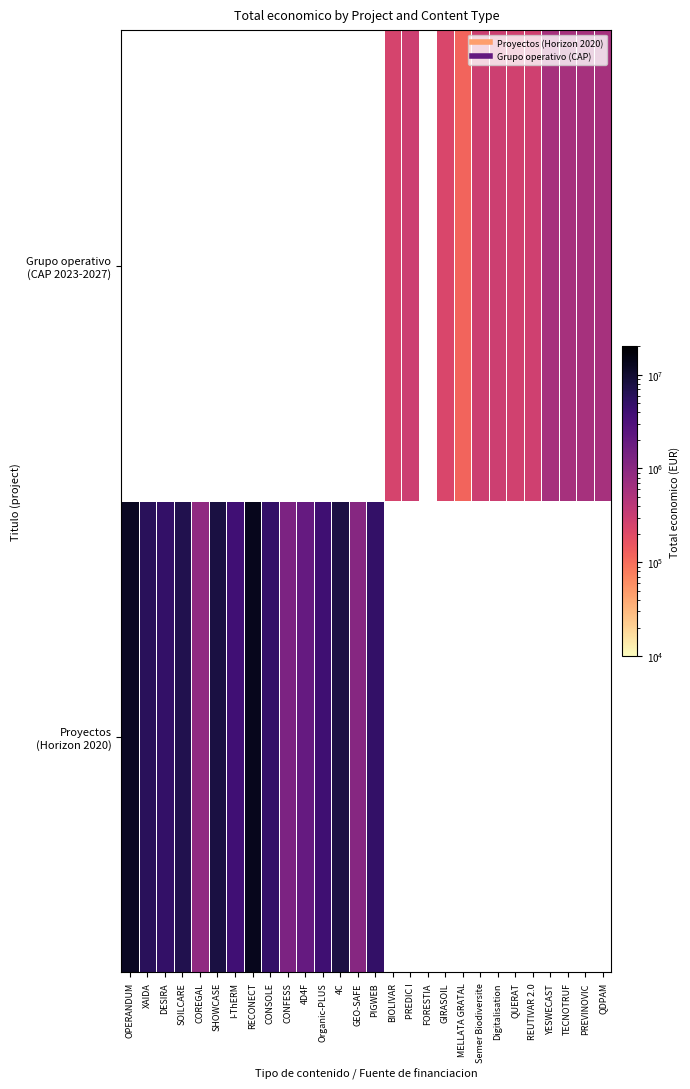

Which series has the widest spread of values?

Proyectos (Horizon 2020)